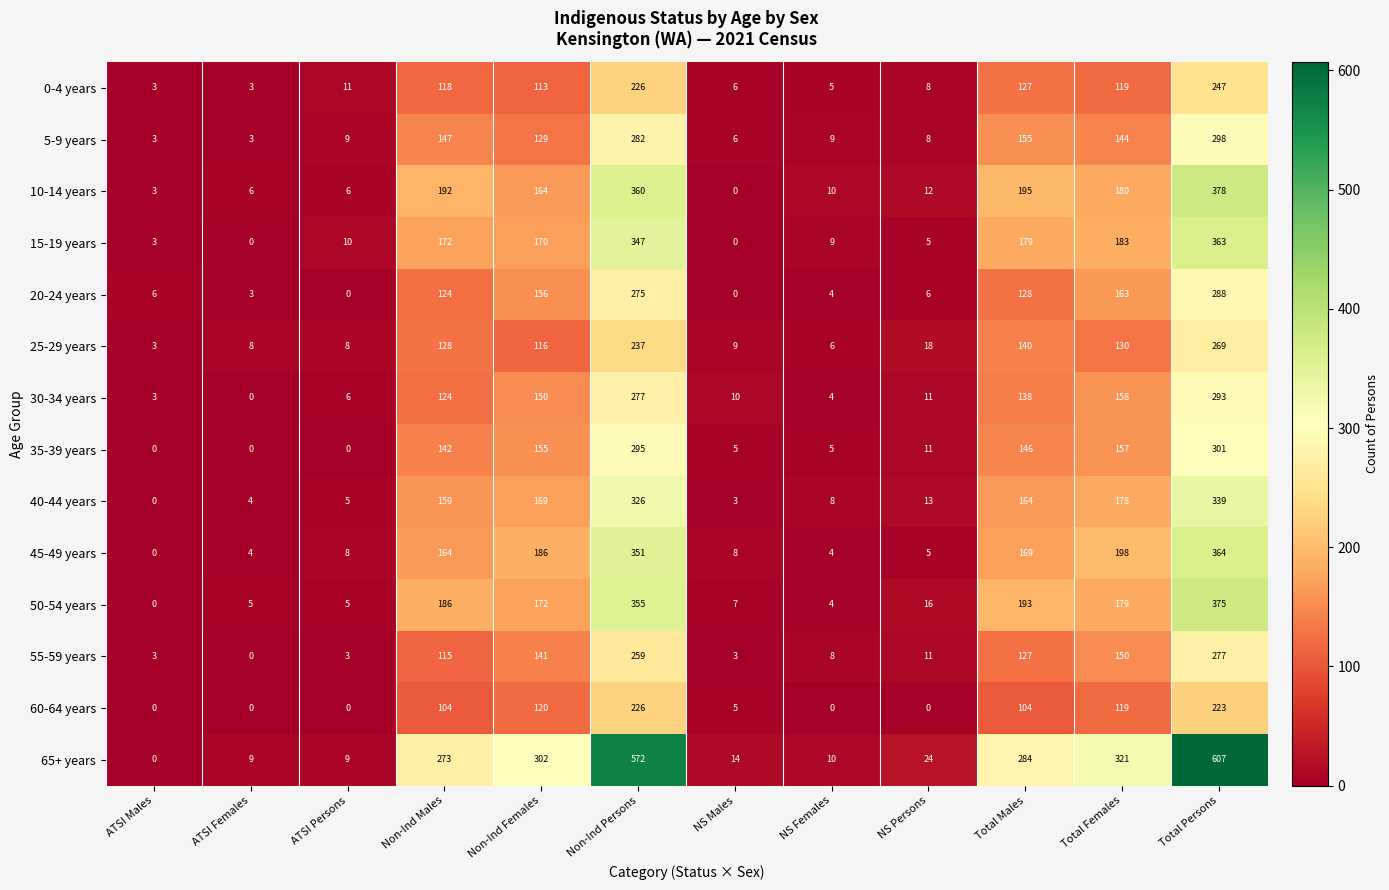

What is the spread (max minus min) of values at Total Females?

202